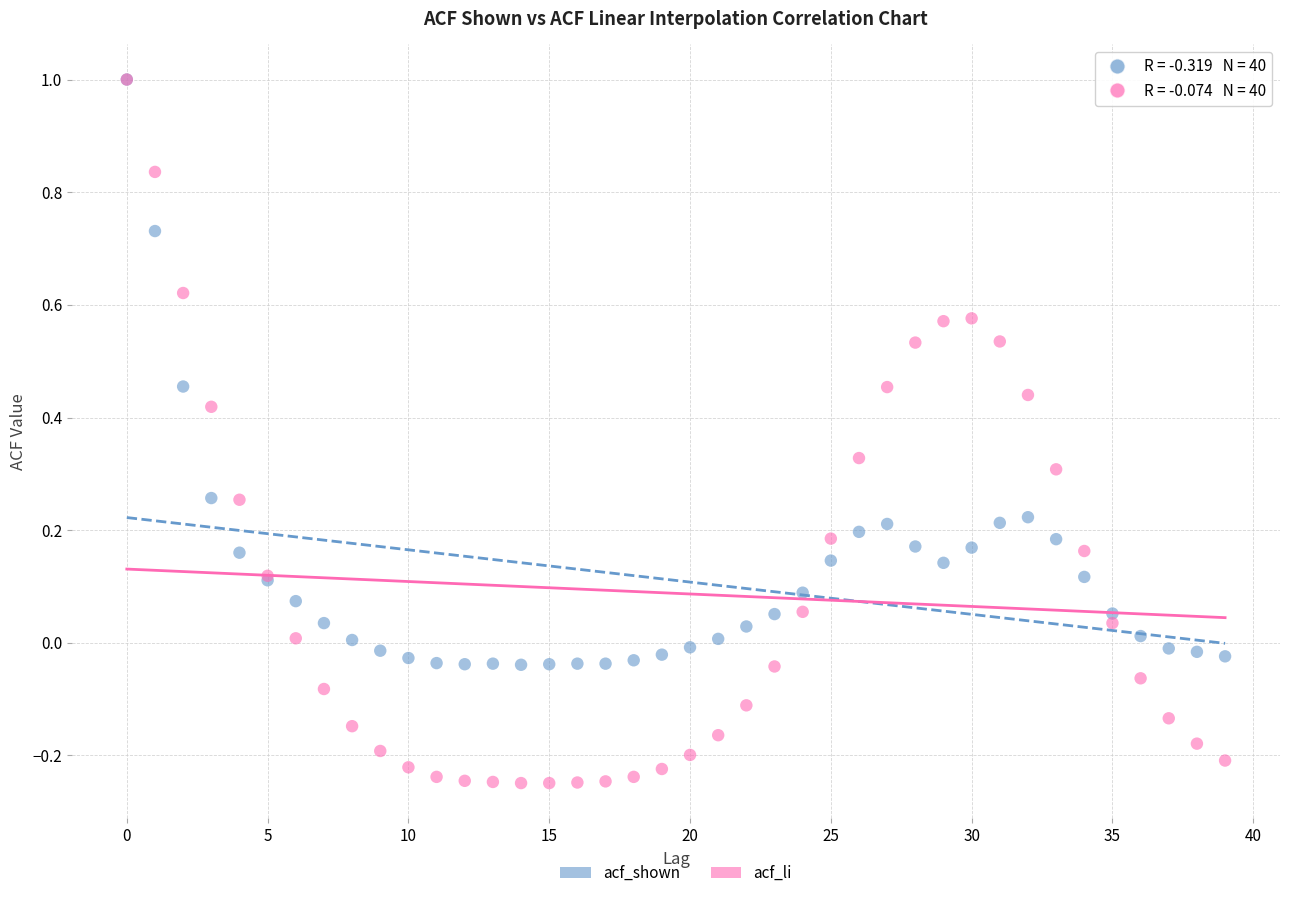

Which series contains the lowest Y value?

acf_li